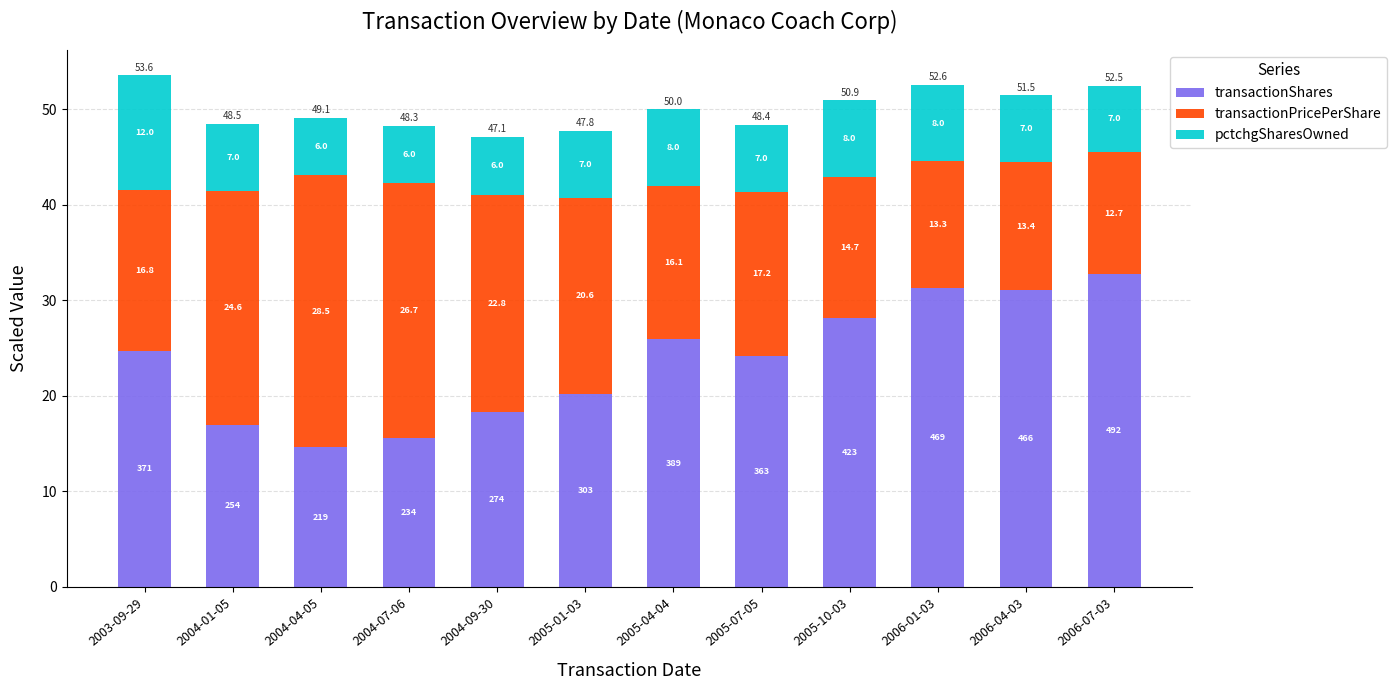

What is the difference between the maximum and second lowest values in the transactionShares series?

17.2